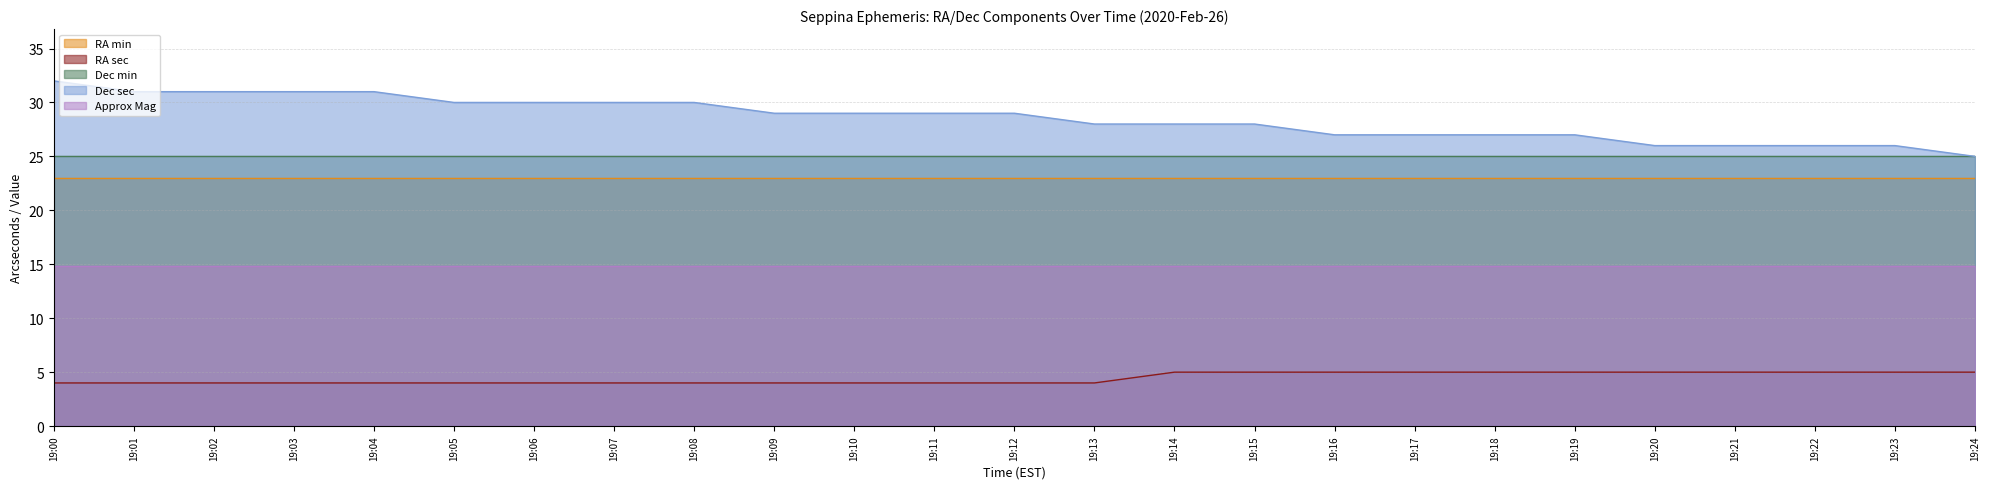

Does the chart display data point markers on the line(s)?

No